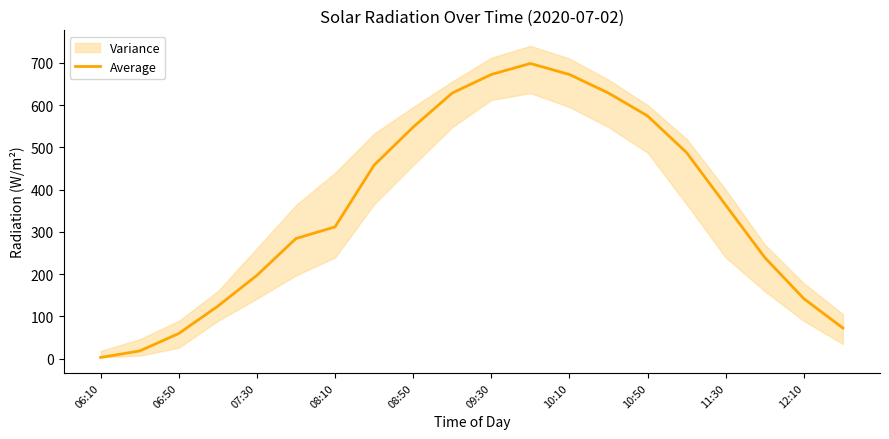

At which label is Average closest to 350?

11:30